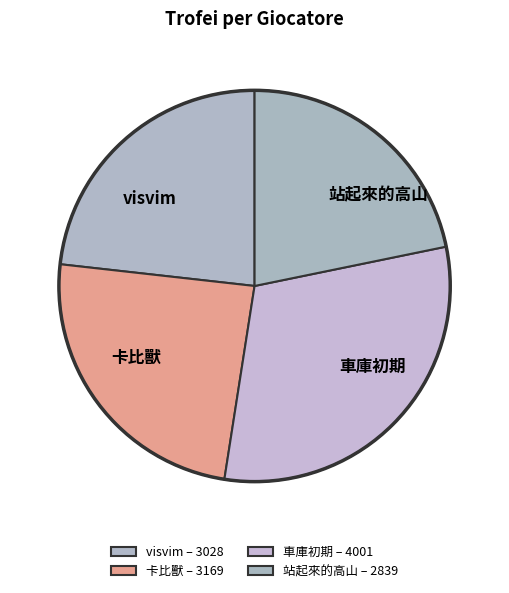

Does 車庫初期 account for over 50% of the chart?

No